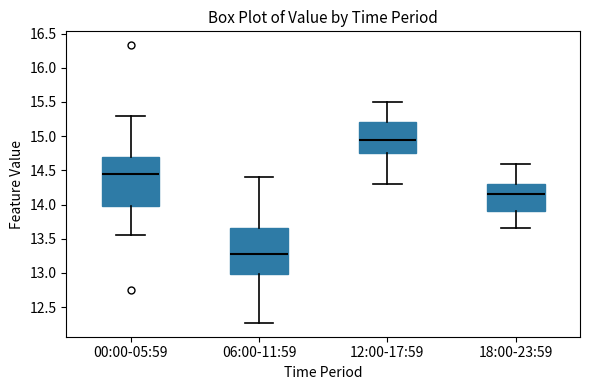

Where does the lower whisker of the box for 00:00-05:59 end on the y-axis? The values are not printed on the chart, so give them approximately, as read against the axis.

13.55